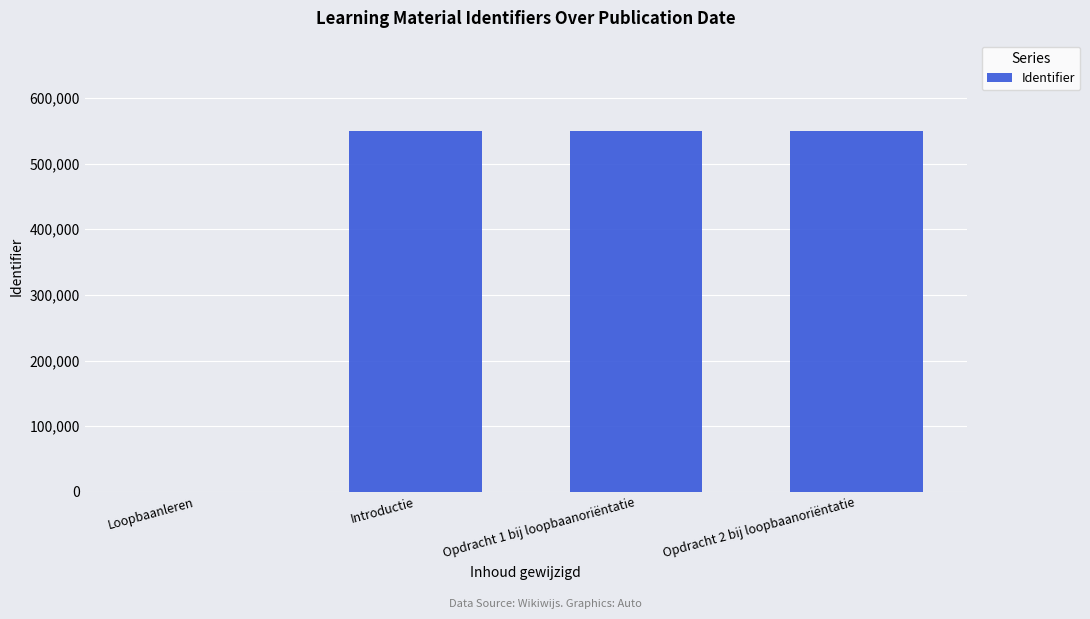

How many positive values are there?

3